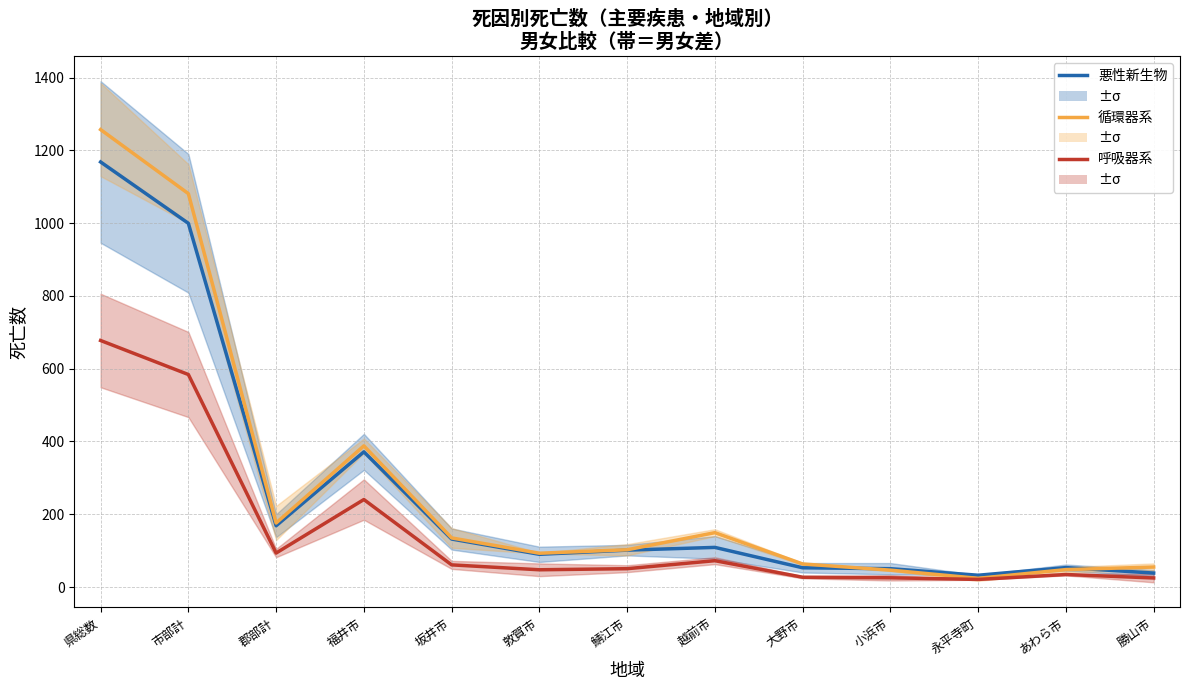

Reading left to right, list all the values displayed in this chart.

悪性新生物: 1168.0	999.5	168.5	371.5	132.0	90.0	101.5	109.0	53.0	50.5	32.5	53.5	38.5
循環器系: 1257.0	1081.0	176.0	388.0	135.0	93.0	102.5	149.5	63.5	46.5	24.0	48.0	55.0
呼吸器系: 677.5	584.0	93.5	240.5	61.0	47.5	50.5	72.5	27.0	25.5	21.0	34.5	25.0